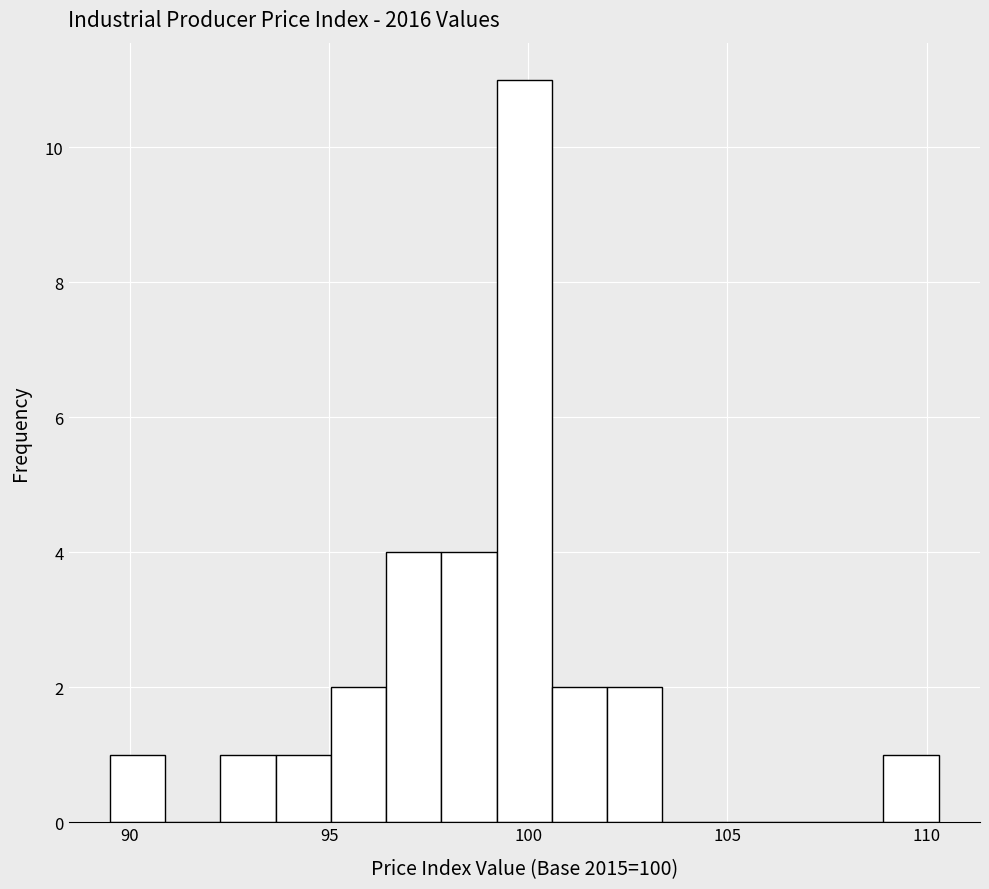

Read against the x-axis, roughly where is the centre of the tallest bar?

100.0